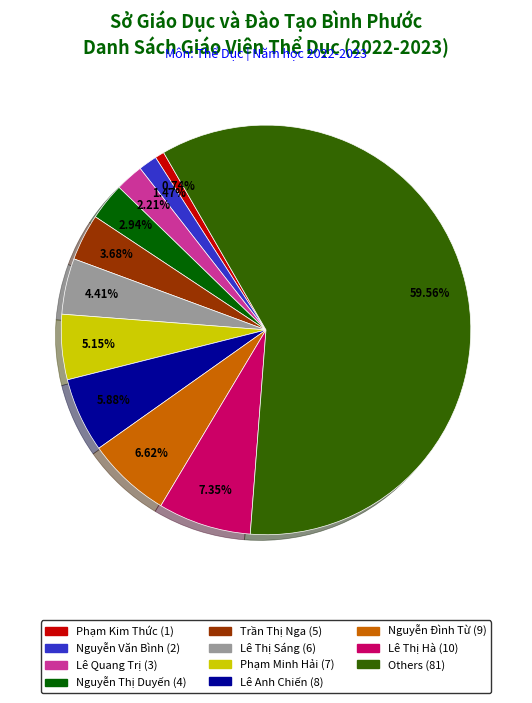

Is there a majority slice in this chart?

Yes